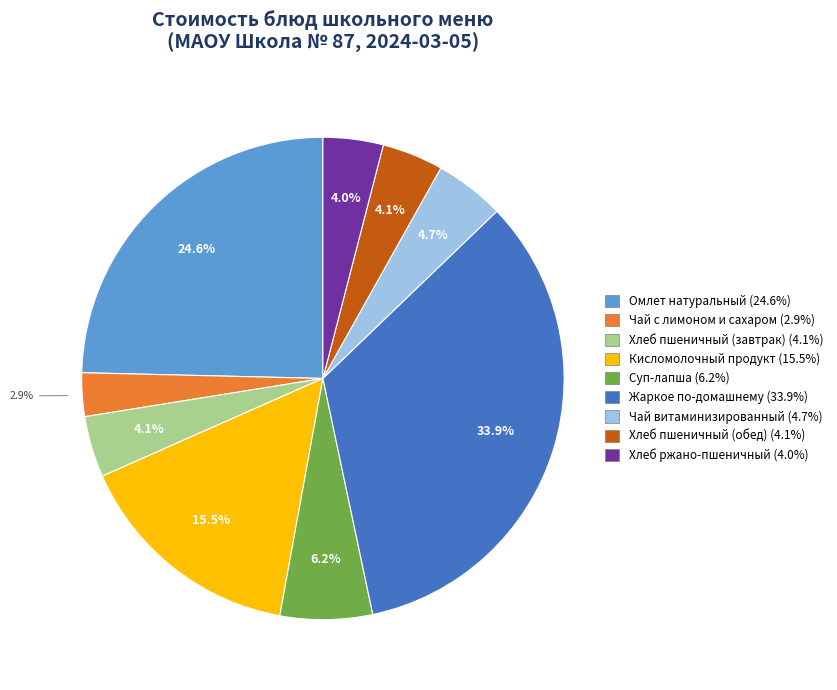

Does Кисломолочный продукт account for over 50% of the chart?

No